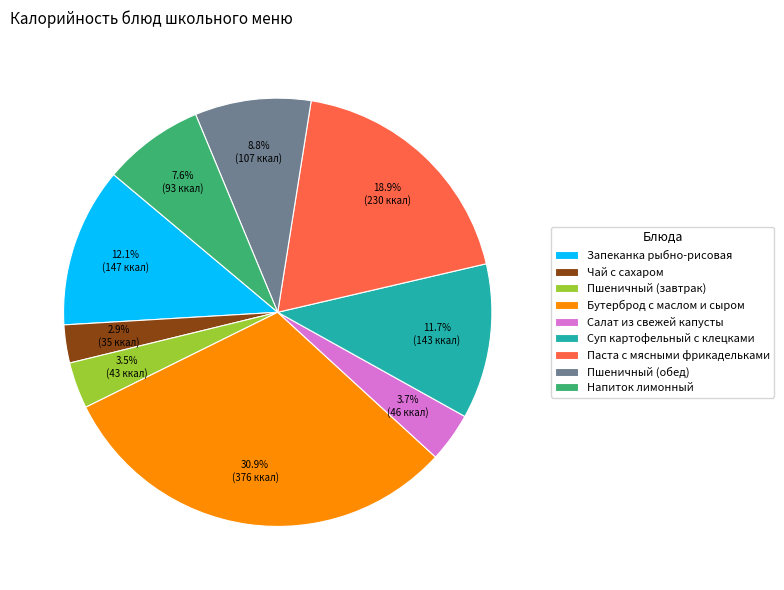

Is Суп картофельный с клецками the majority of the pie?

No